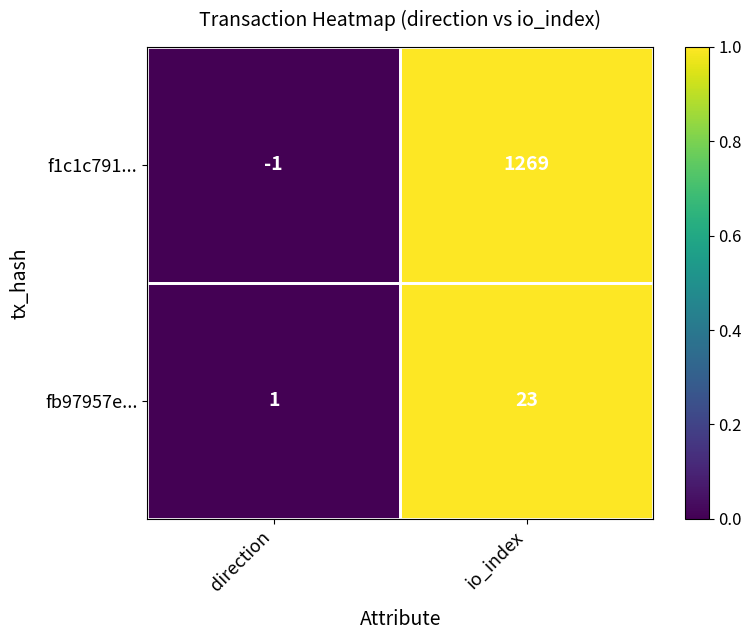

Where is f1c1c791... nearest to the value 634?

direction